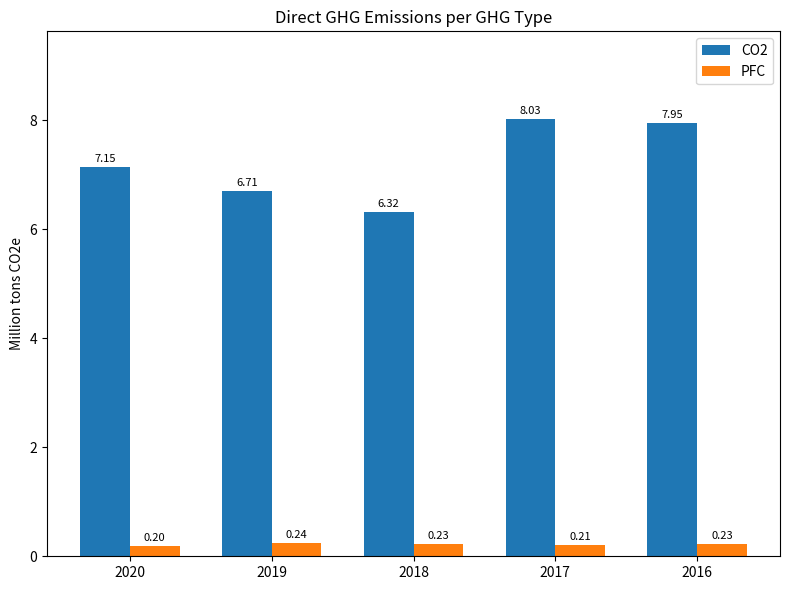

What is the value of the CO2 bar at the 4th from the left?

8.0